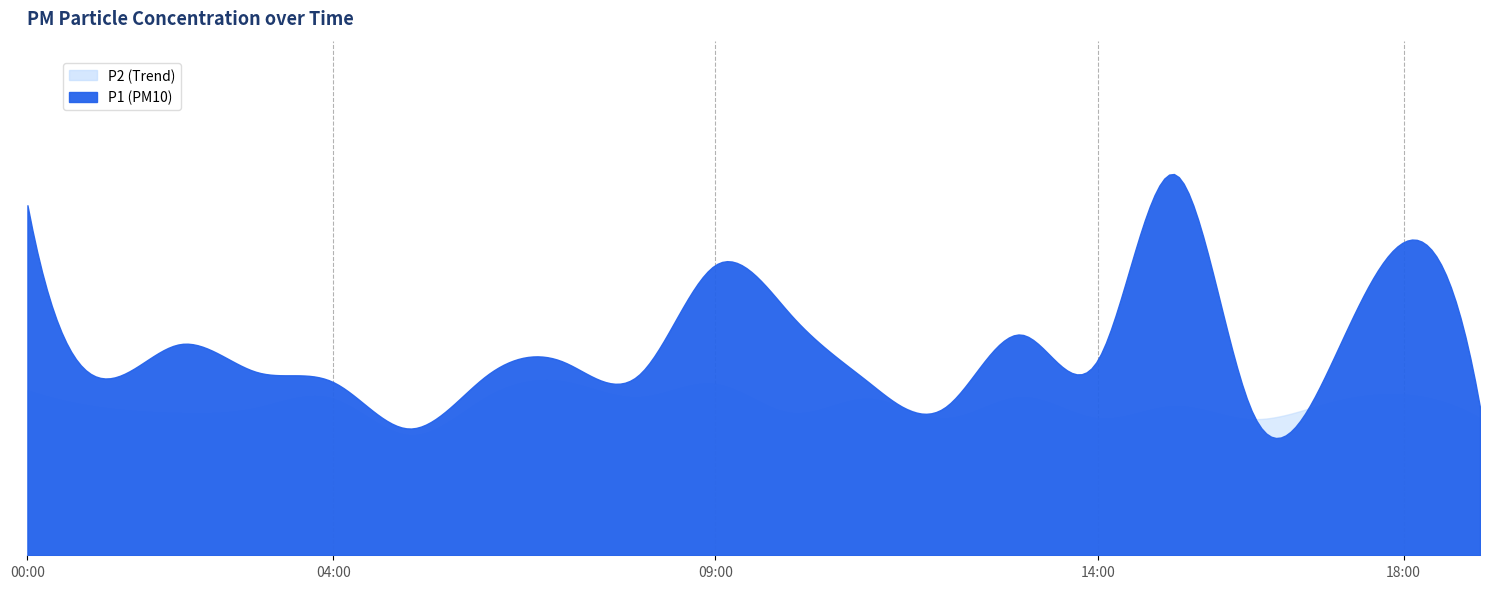

Which series has the largest range (max minus min)?

P1